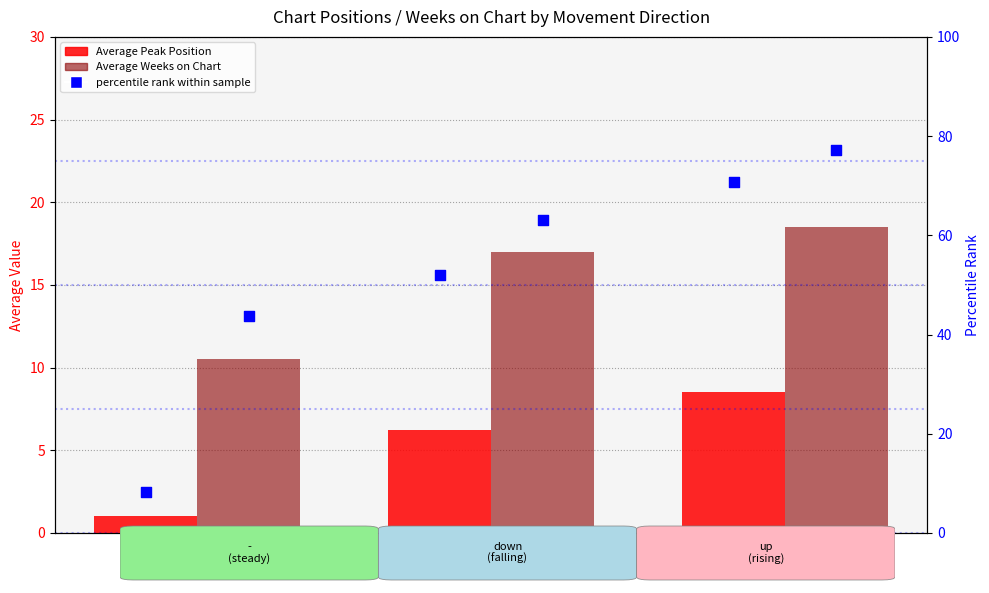

Is the value of percentile rank - weeks at down greater than the value of Average Weeks on Chart at down?

Yes